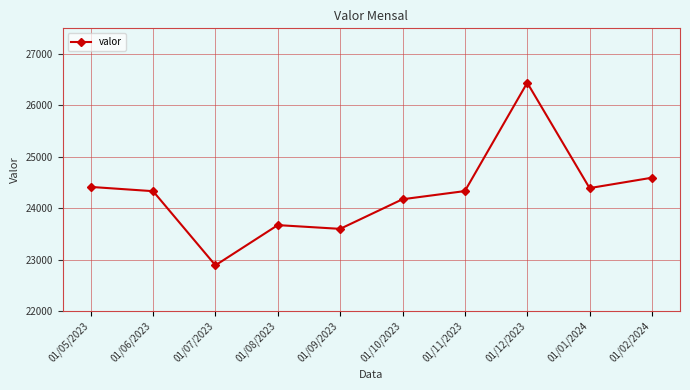

The value at 01/12/2023 is 26441. True or false?

True